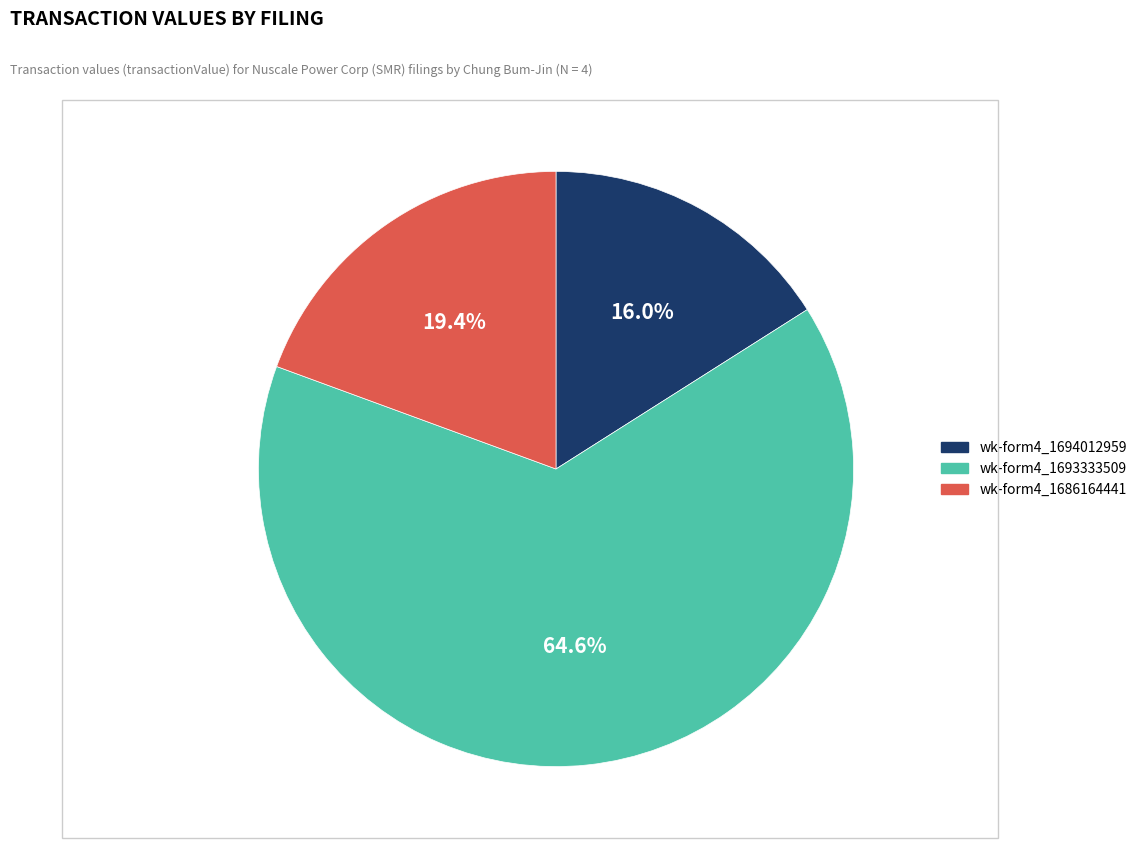

Is there any slice that represents more than half of the pie?

Yes